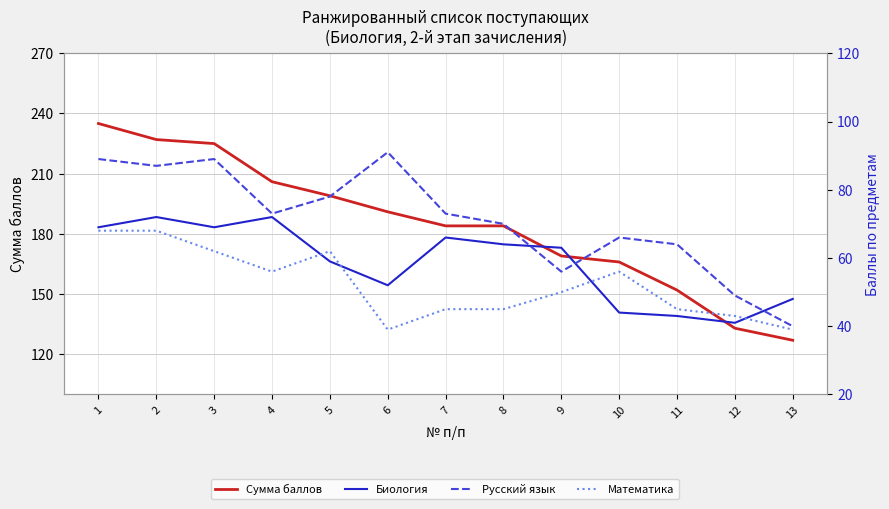

Reading left to right, transcribe all the data shown in this chart.

Сумма баллов: 1=235	2=227	3=225	4=206	5=199	6=191	7=184	8=184	9=169	10=166	11=152	12=133	13=127
Биология: 1=69	2=72	3=69	4=72	5=59	6=52	7=66	8=64	9=63	10=44	11=43	12=41	13=48
Русский язык: 1=89	2=87	3=89	4=73	5=78	6=91	7=73	8=70	9=56	10=66	11=64	12=49	13=40
Математика: 1=68	2=68	3=62	4=56	5=62	6=39	7=45	8=45	9=50	10=56	11=45	12=43	13=39